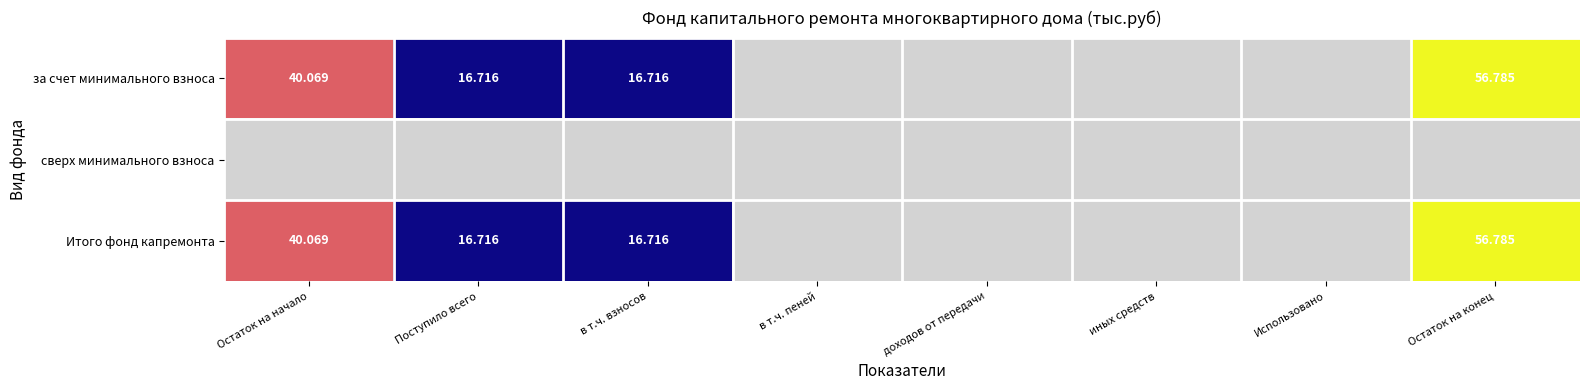

True or false: Итого фонд капремонта has a value of 16.7 at Поступило всего.

True